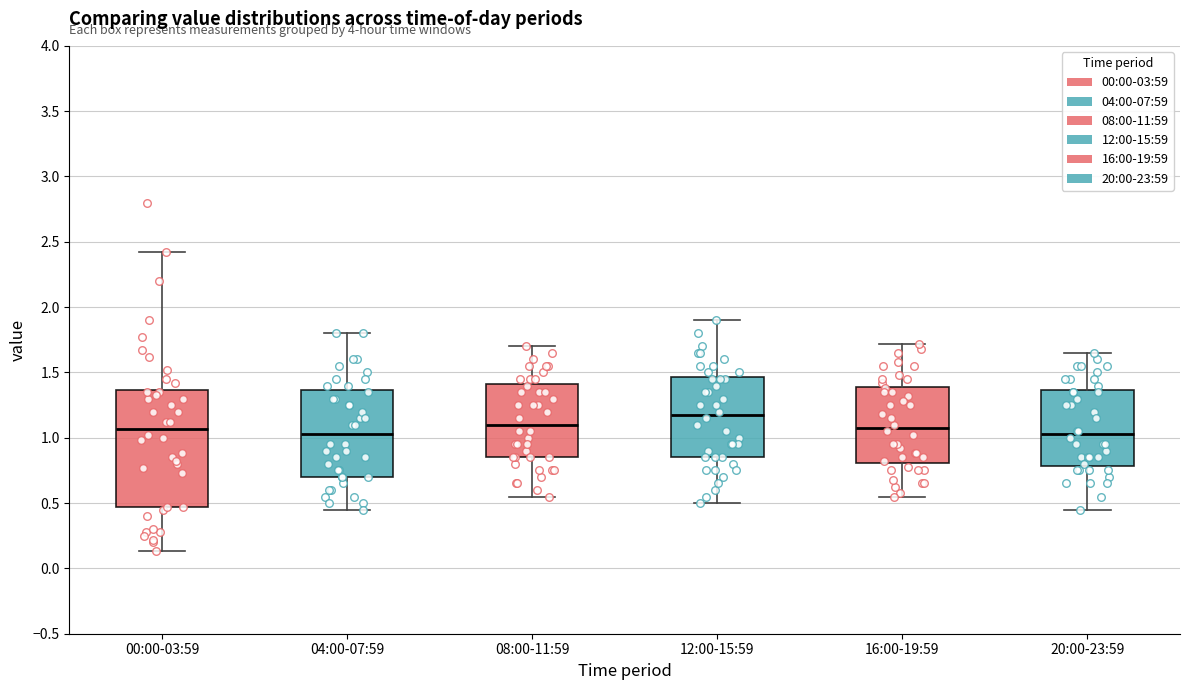

Reading left to right, read every box against the y-axis: the position of its median line, the range the box covers, and the ends of its whiskers. The values are not printed on the chart, so give them approximately, as read against the axis.

00:00-03:59: median 1.05, box 0.45 to 1.35, whiskers 0.15 to 2.40
04:00-07:59: median 1.05, box 0.70 to 1.35, whiskers 0.45 to 1.80
08:00-11:59: median 1.10, box 0.85 to 1.40, whiskers 0.55 to 1.70
12:00-15:59: median 1.20, box 0.85 to 1.45, whiskers 0.50 to 1.90
16:00-19:59: median 1.10, box 0.80 to 1.40, whiskers 0.55 to 1.70
20:00-23:59: median 1.05, box 0.80 to 1.35, whiskers 0.45 to 1.65